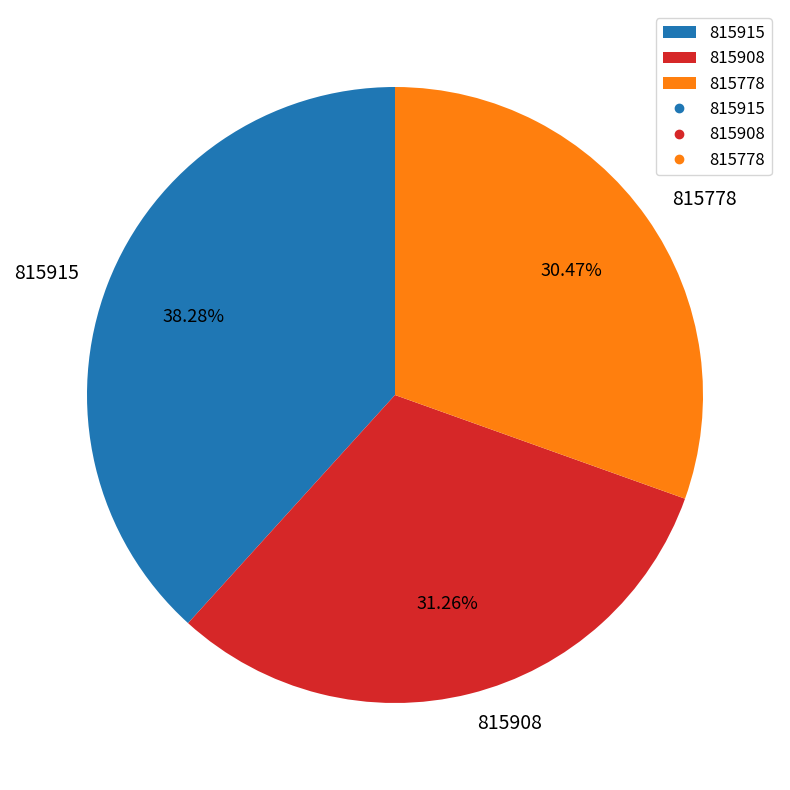

Is it true that 815778 is 30% of the pie?

True